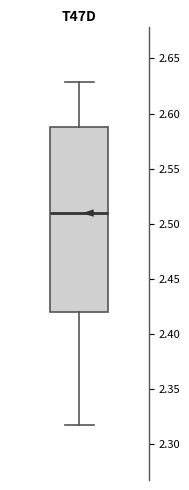

Transcribe this box plot: give where the median line is, the range the box spans, and where the two whiskers end, as read against the y-axis. The values are not printed on the chart, so give them approximately, as read against the axis.

median 2.510, box 2.420 to 2.590, whiskers 2.315 to 2.630